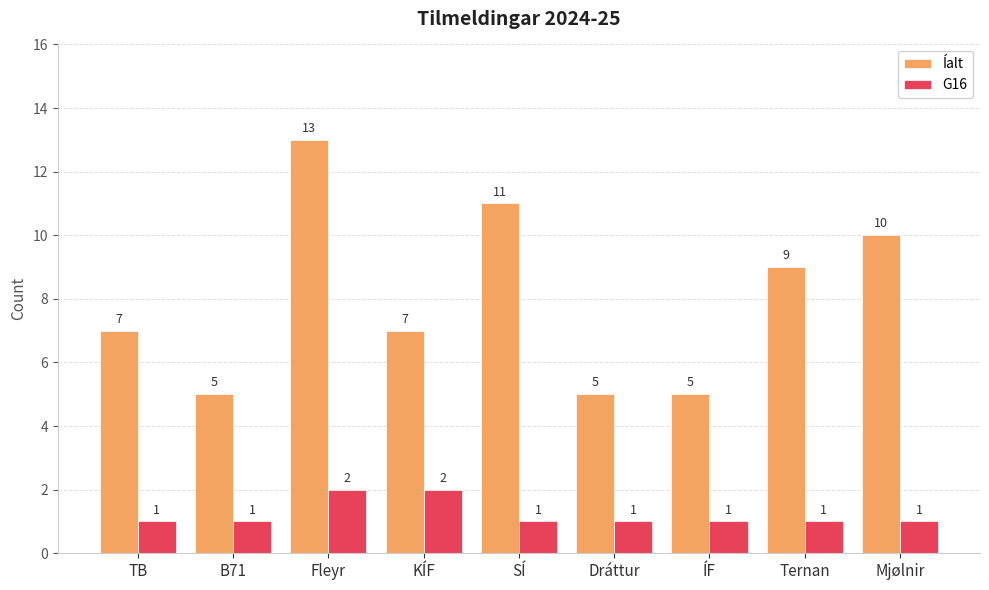

At which category does the chart reach its peak across all series?

Fleyr